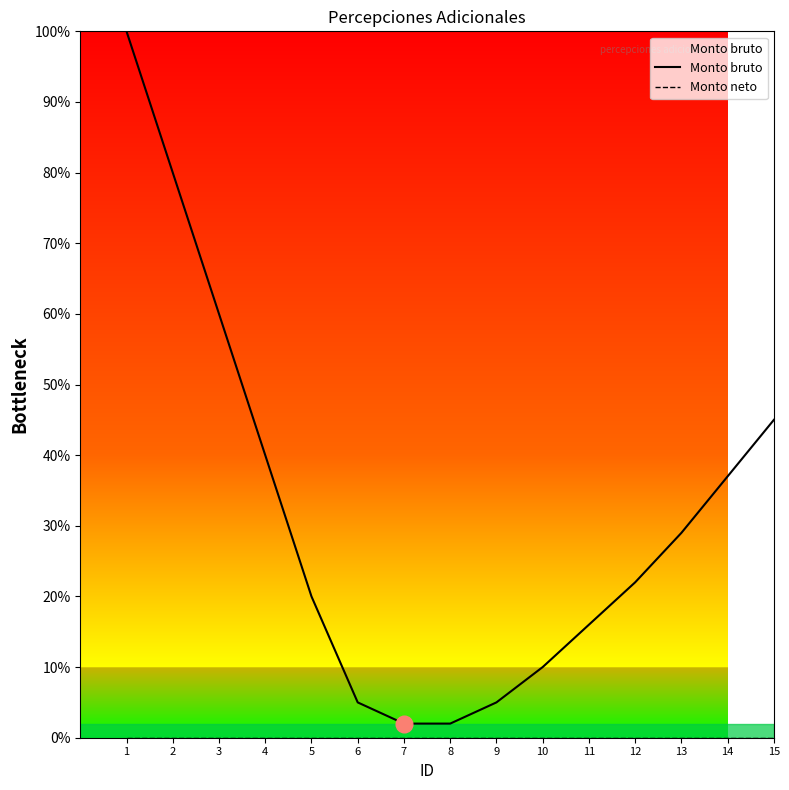

Rank the series at 9 from lowest to highest value.

Monto neto, Monto bruto